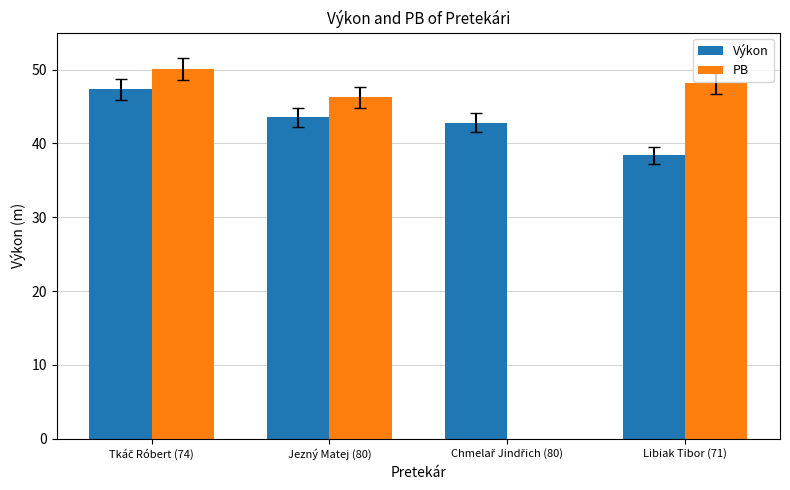

Which series has the largest total across all categories?

Výkon